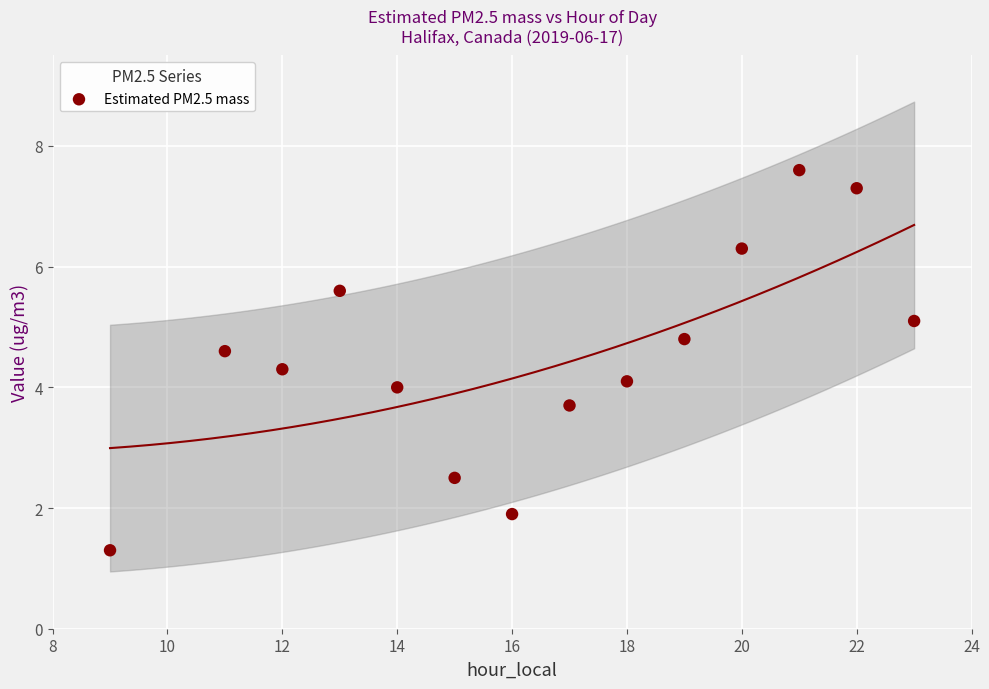

What is the range of X values (max minus min)?

14.0